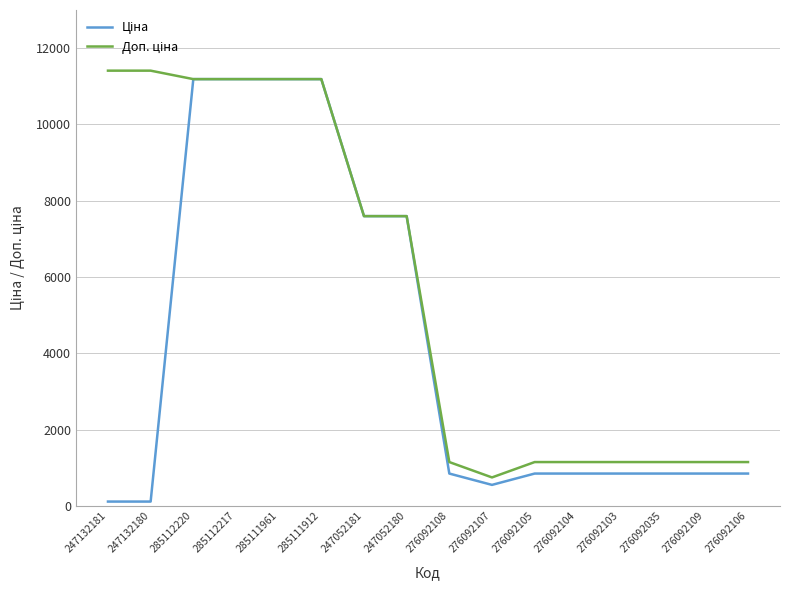

What is the difference between the highest and lowest values at 276092104?

301.3